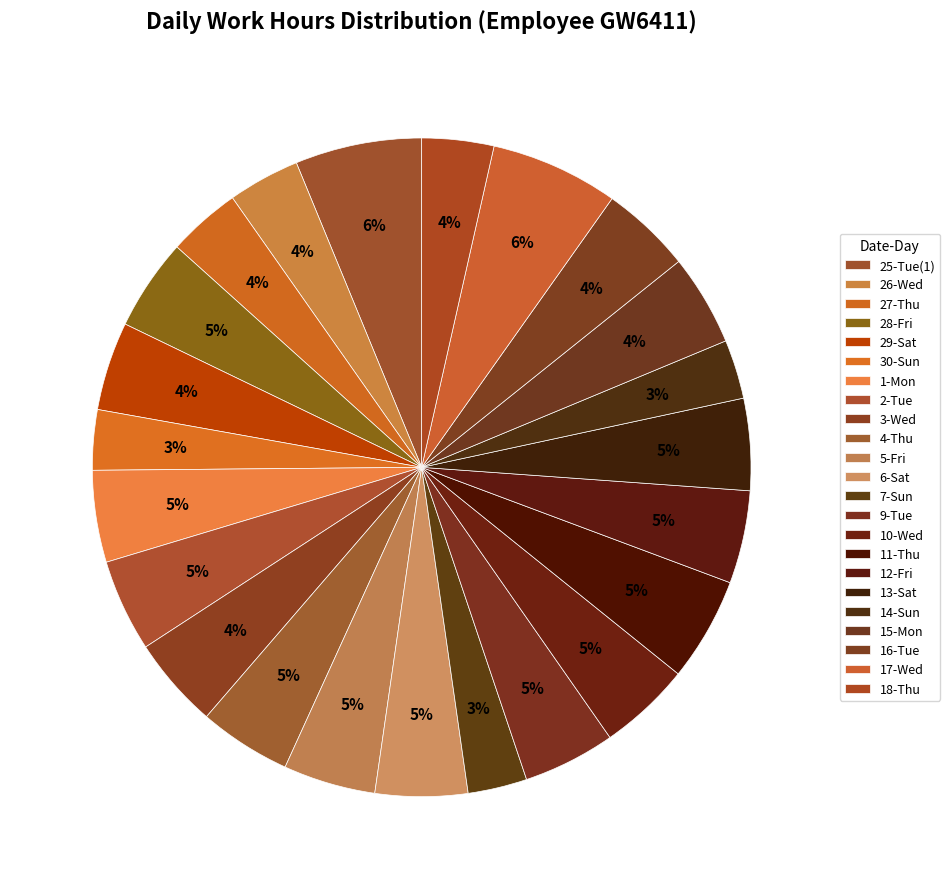

Count the number of slices in the pie.

23